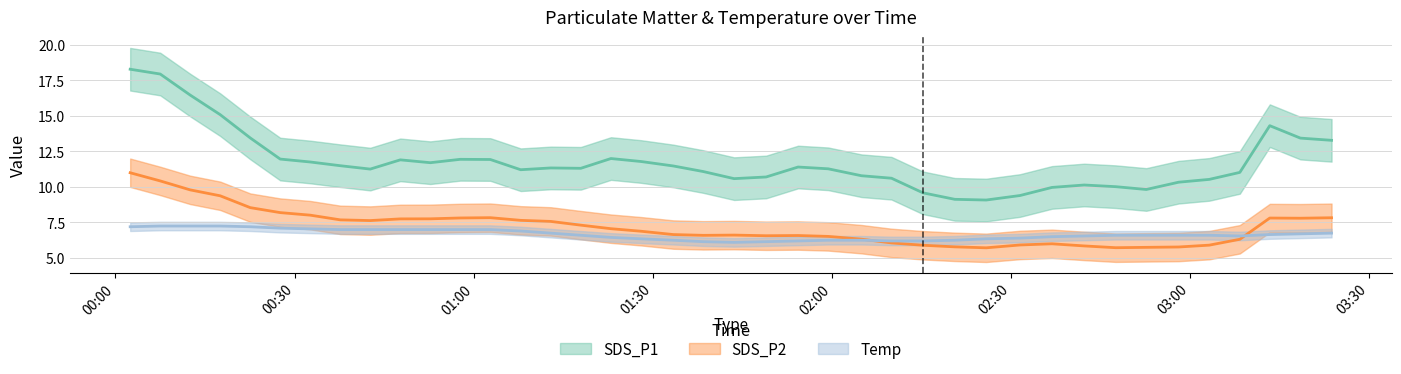

The SDS_P2 series shows 2.3 at 2021/01/27 01:23:00. True or false?

False